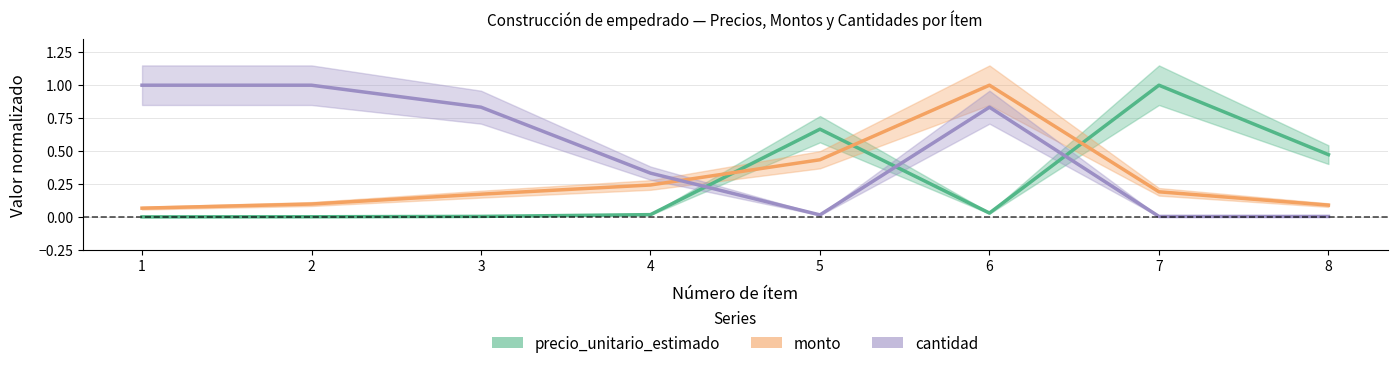

What is the average value of the precio_unitario_estimado series?

0.3